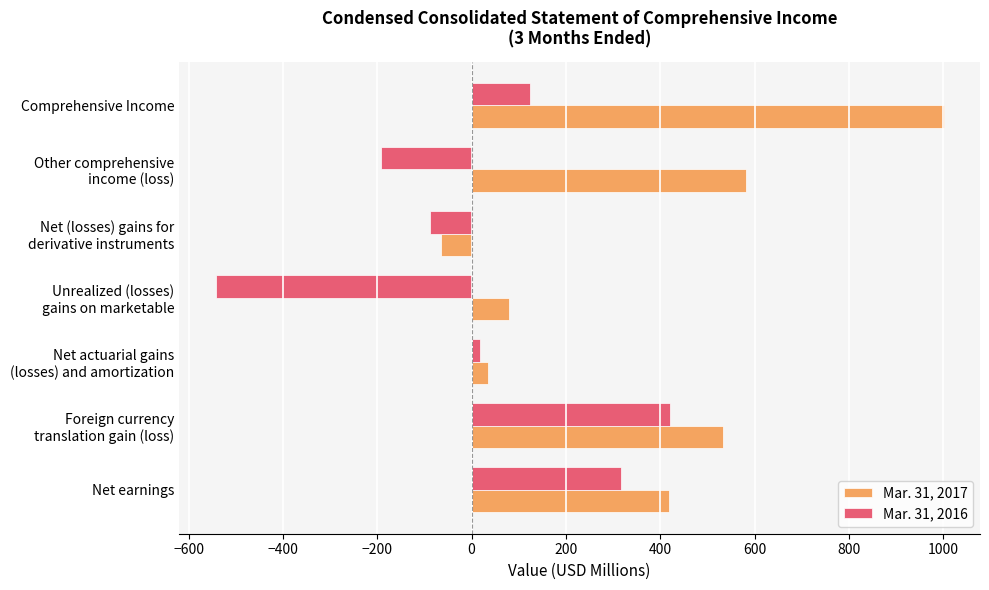

The Mar. 31, 2016 series shows 316 at Net earnings. True or false?

True